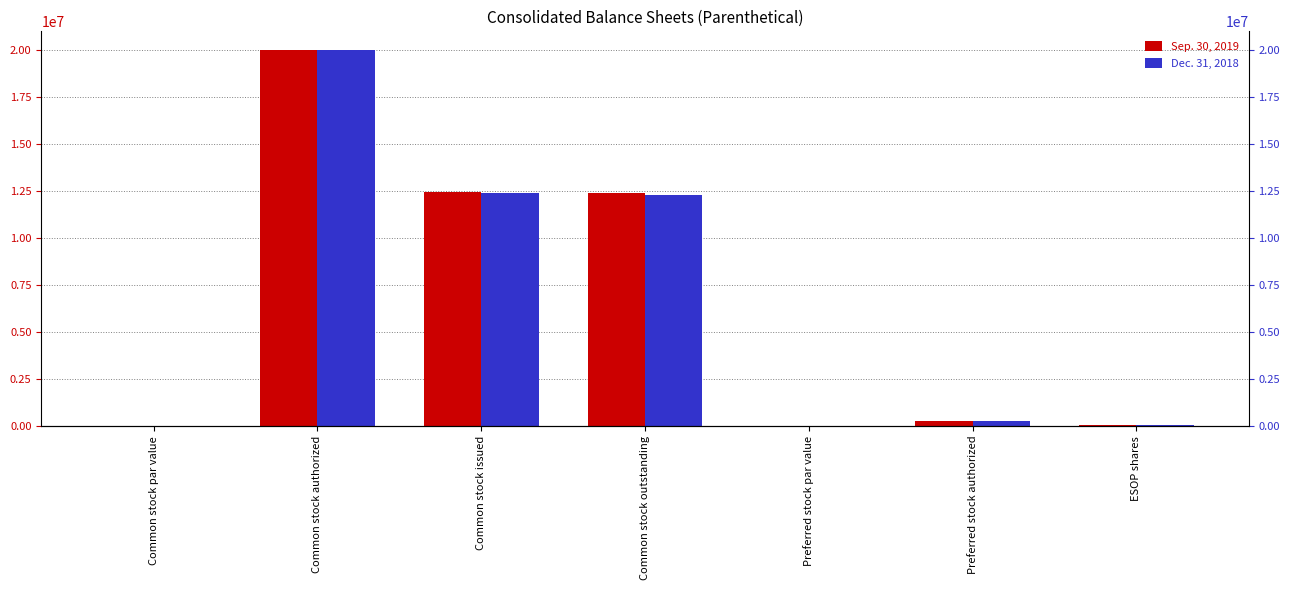

How many distinct data groups are displayed?

2